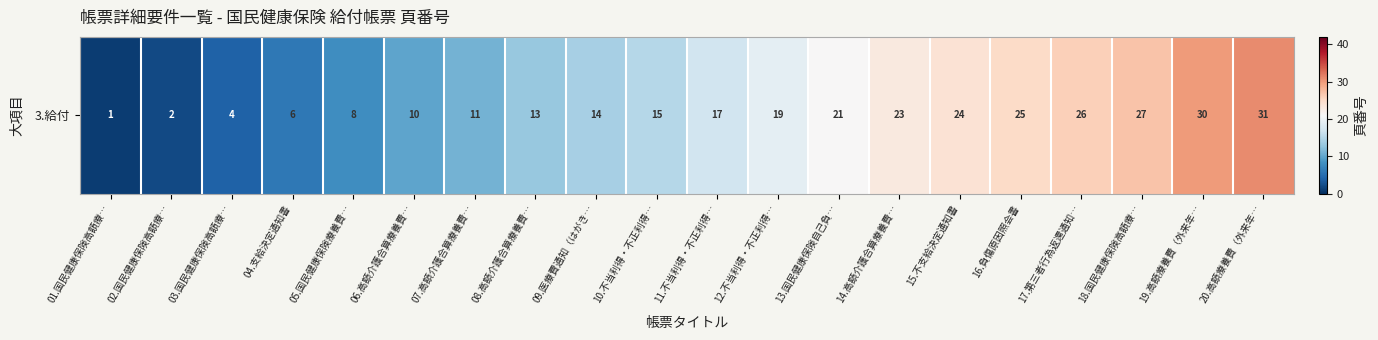

What is the difference between the maximum and second lowest values?

29